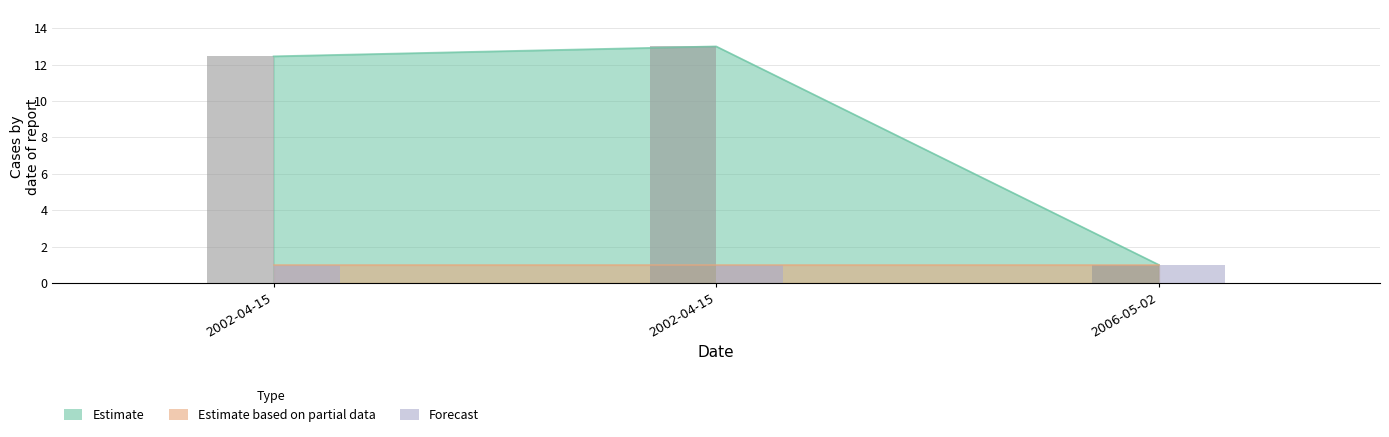

Is it true that Tree id count equals 2.9 at 2002-04-15?

False